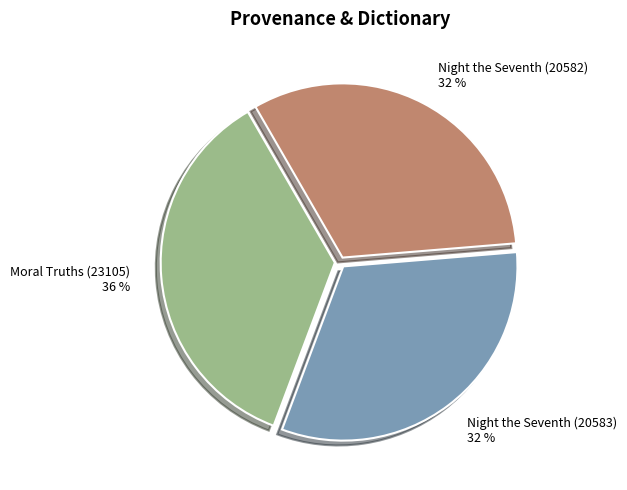

Which slice is the largest?

Moral Truths (23105)